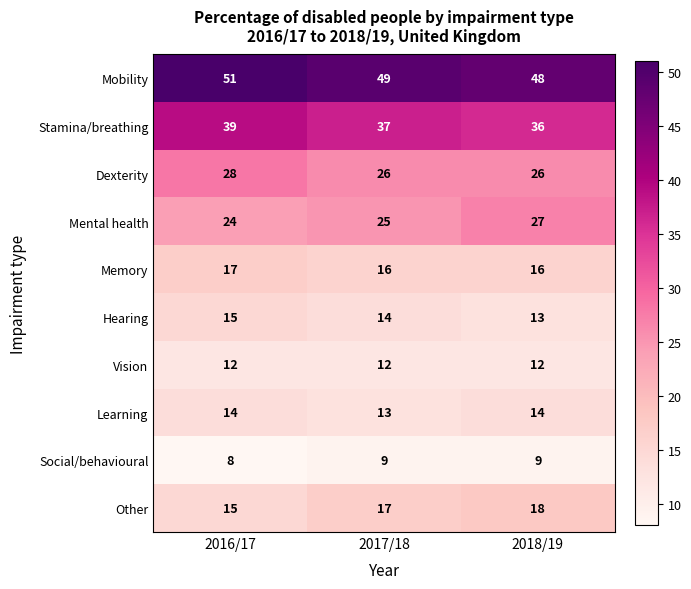

The value of Mobility at 2017/18 is 49. True or false?

True